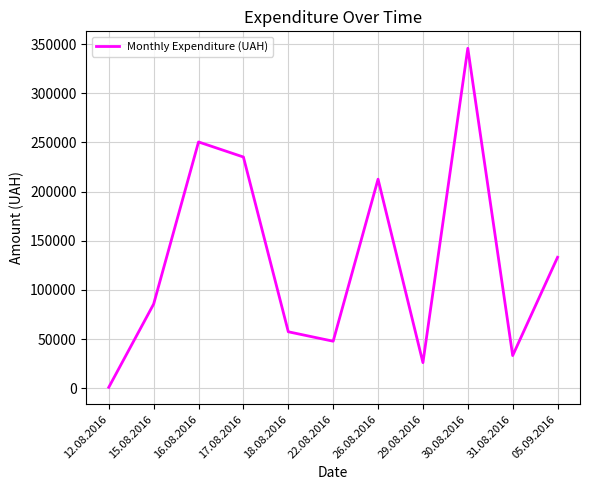

Which has a higher value, 22.08.2016 or 05.09.2016?

05.09.2016